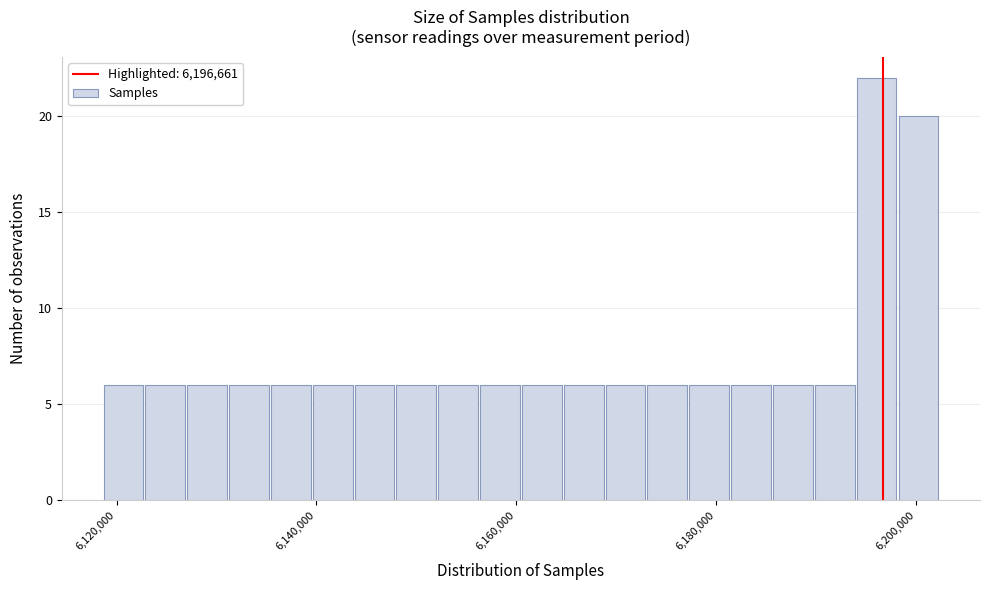

Read against the x-axis, roughly where is the centre of the tallest bar?

6196000